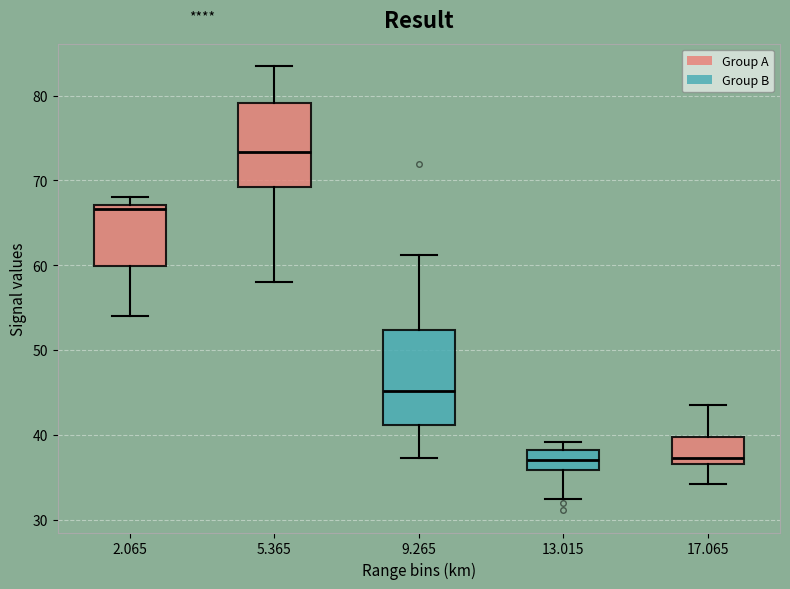

Which box's median line is the highest?

5.365